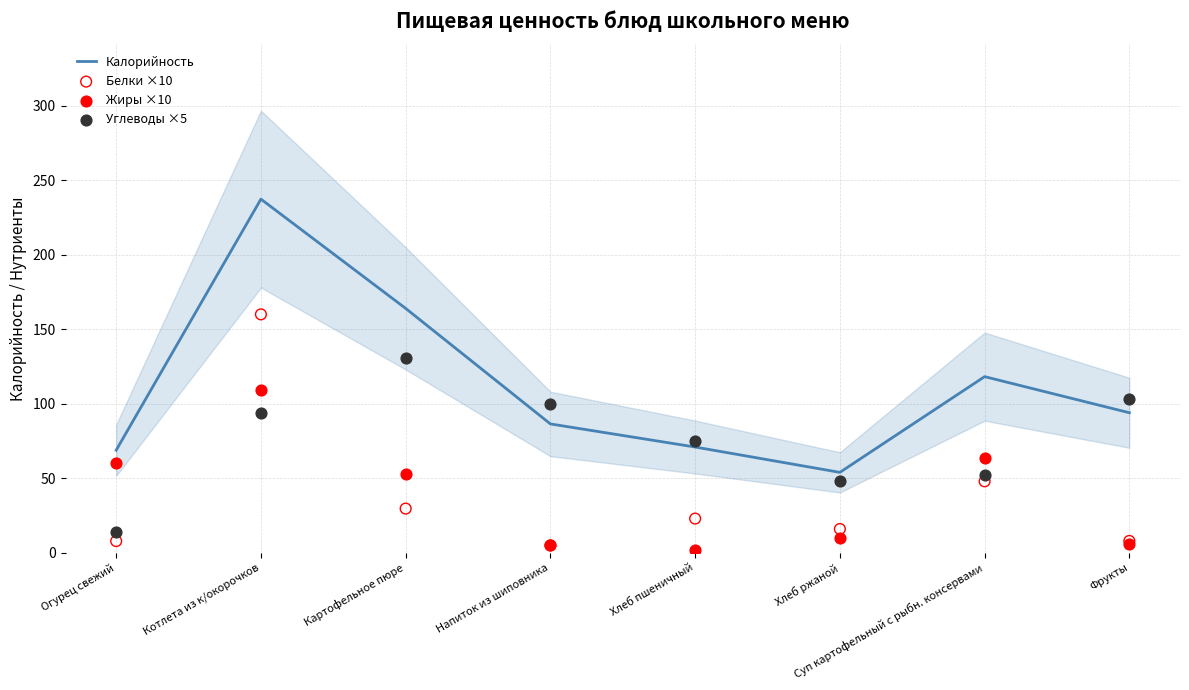

Which series reaches the minimum Y coordinate?

Жиры ×10